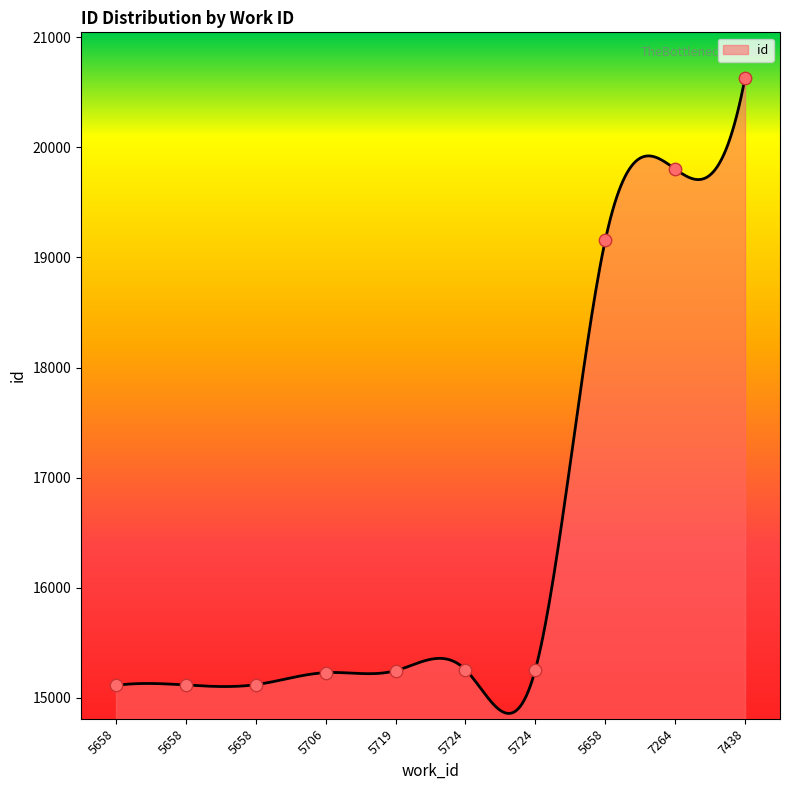

What is the ratio of the value at 7438 to the value at 5658?

1.4